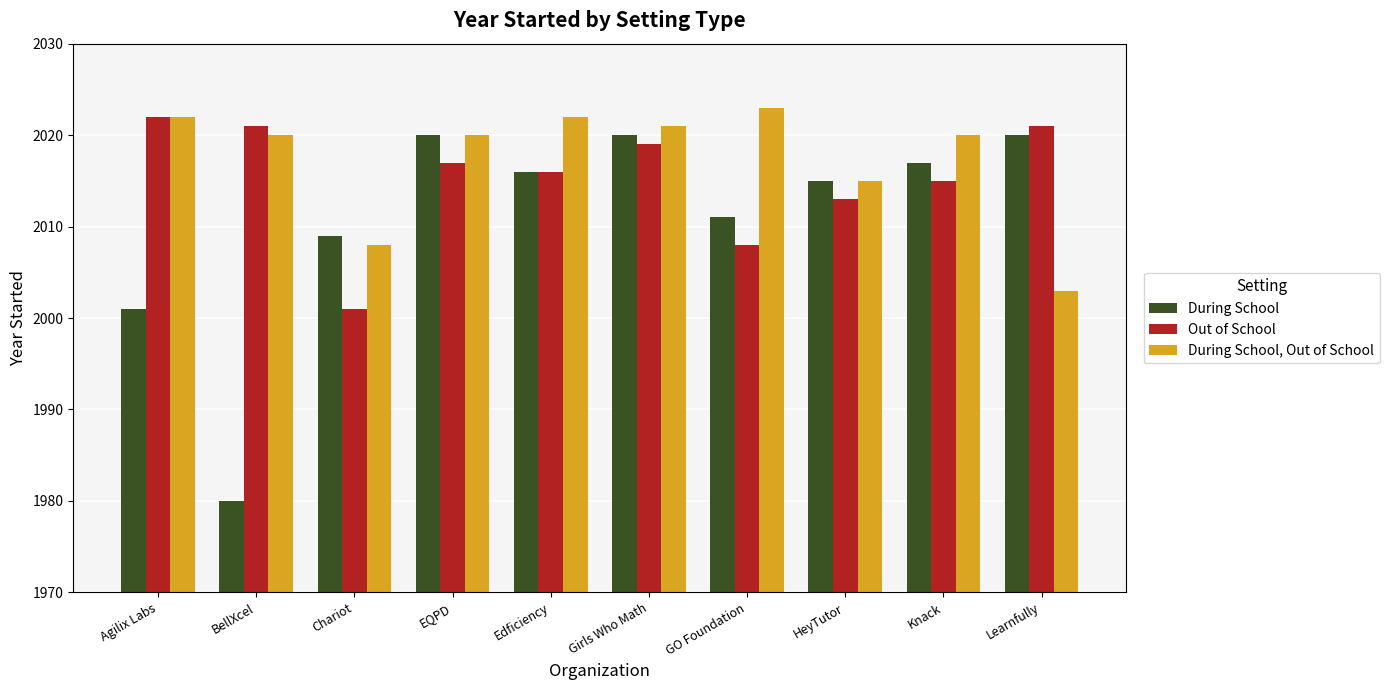

The value of Out of School at Learnfully is 2021. True or false?

True